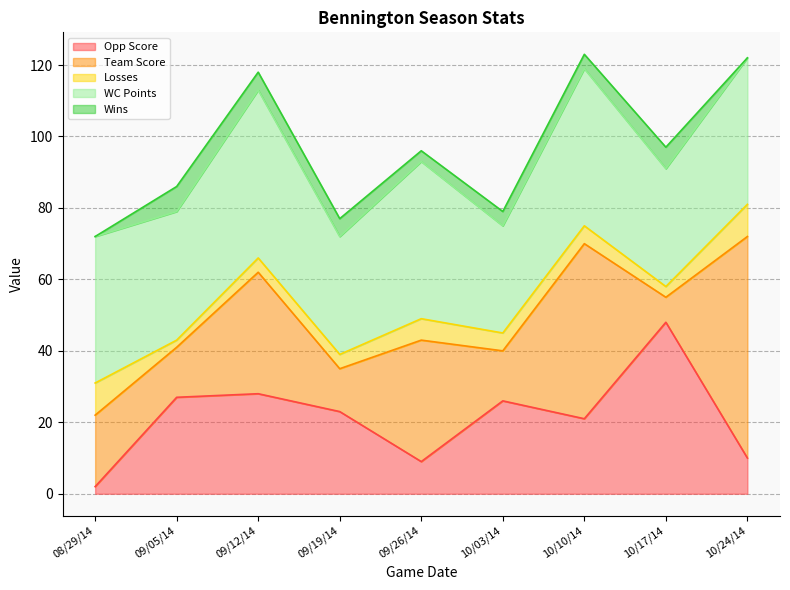

True or false: Wins and Opp Score cross at least once.

False